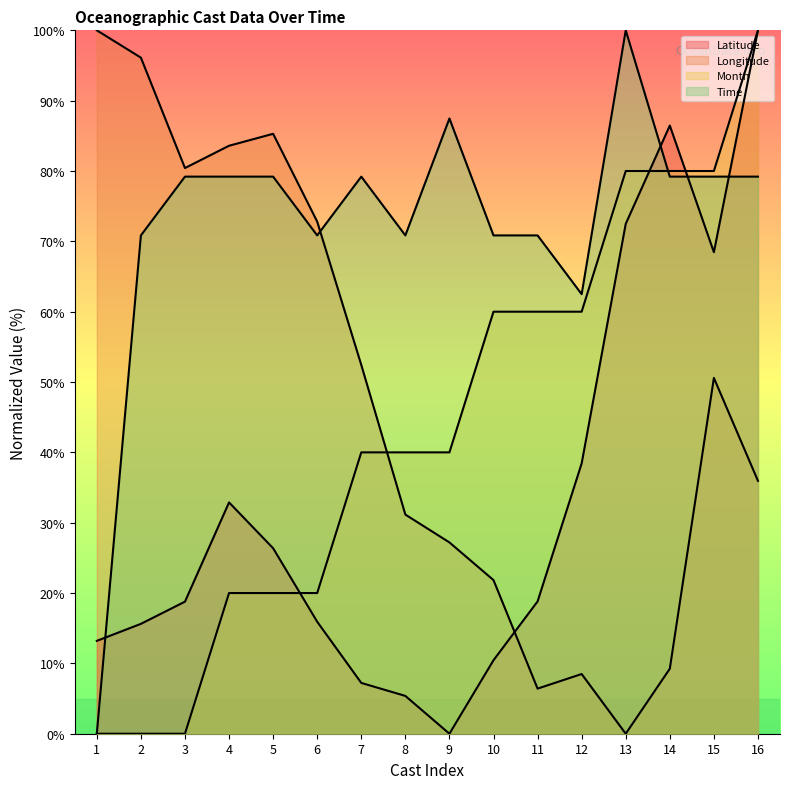

Which series ends up on top after the final intersection of Time and Longitude?

Time